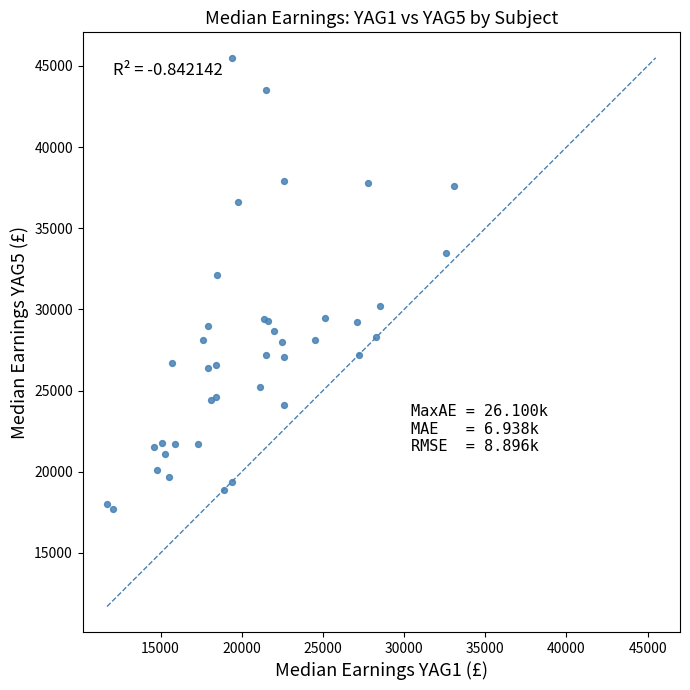

What Y value in the scatter plot is closest to 31600?

32100